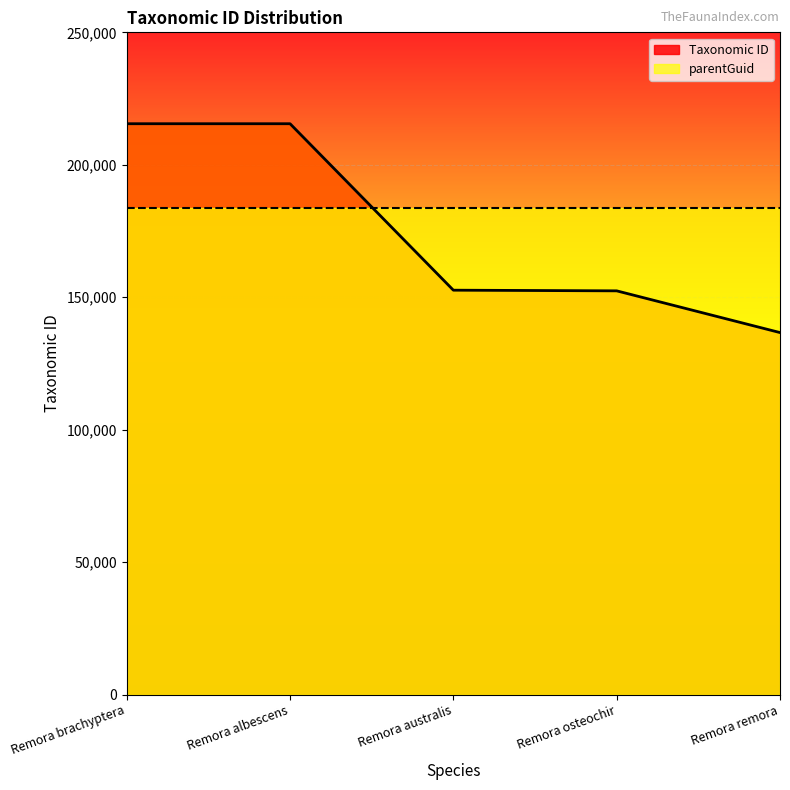

What is the change in value from Remora australis to Remora remora?

-16000